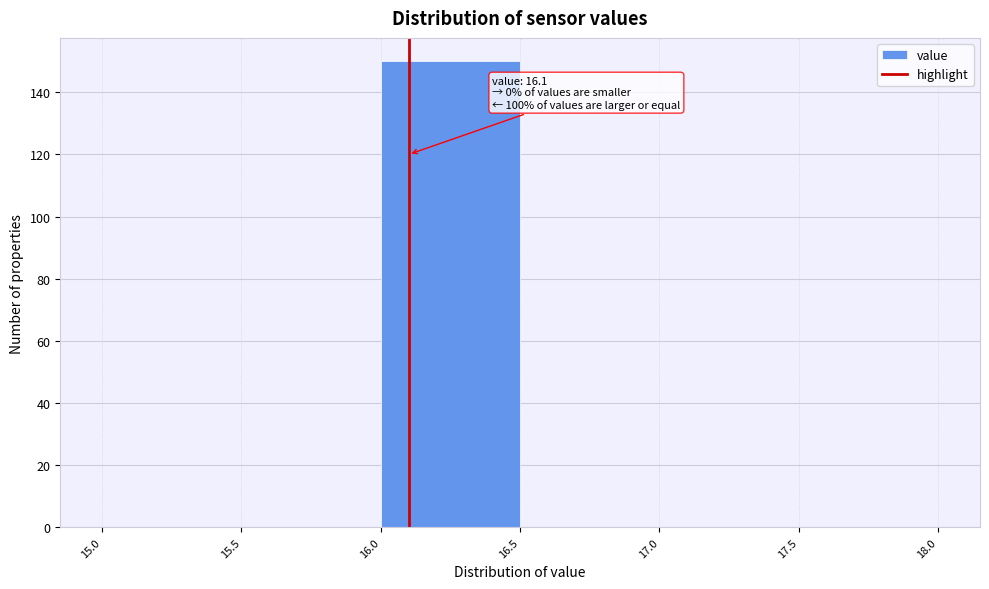

Which range on the x-axis has the tallest bar?

16.0 to 16.5